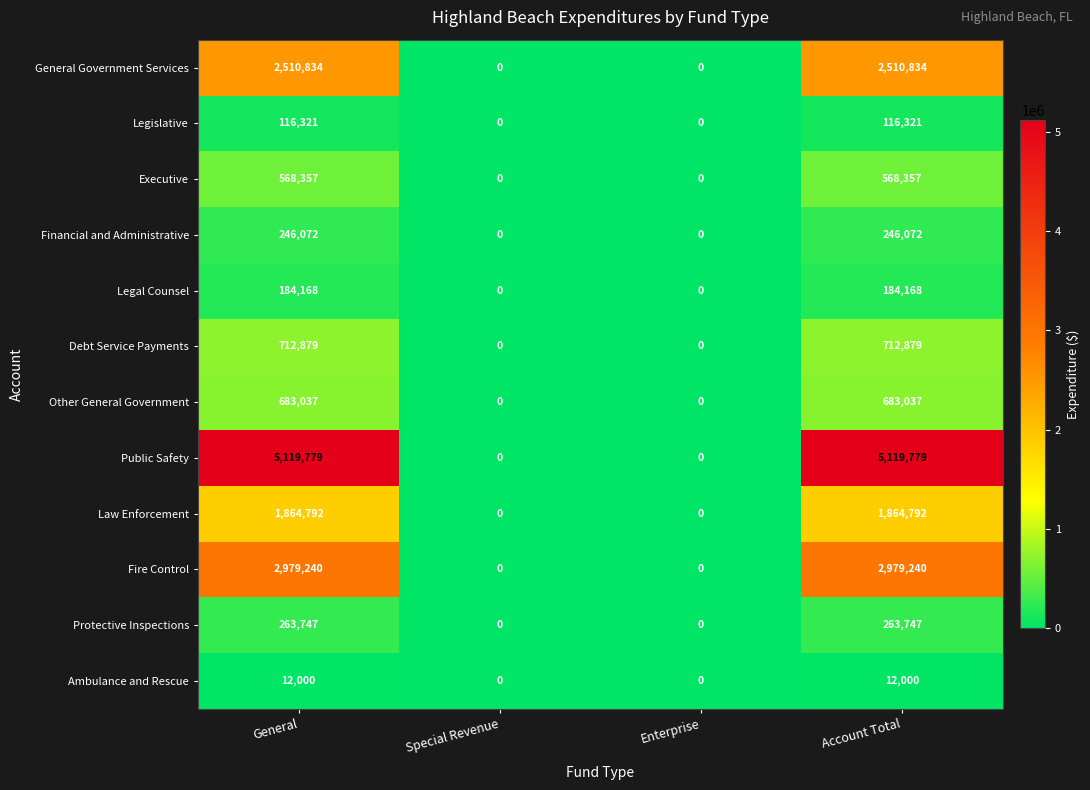

The value of General Government Services at General is 4457598. True or false?

False